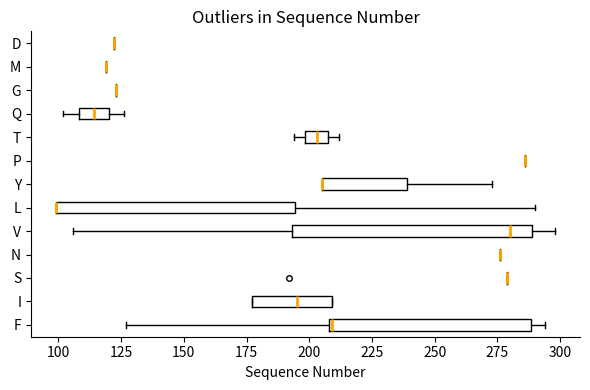

Reading bottom to top, read every box against the x-axis: the position of its median line, the range the box covers, and the ends of its whiskers. The values are not printed on the chart, so give them approximately, as read against the axis.

F: median 210, box 210 to 290, whiskers 125 to 295
I: median 195, box 175 to 210, whiskers 175 to 210
S: box collapsed to a line at 280, whiskers 280 to 280
N: box collapsed to a line at 275, whiskers 275 to 275
V: median 280, box 195 to 290, whiskers 105 to 300
L: median 100 (drawn on the box's left edge), box 100 to 195, whiskers 100 to 290
Y: median 205 (drawn on the box's left edge), box 205 to 240, whiskers 205 to 275
P: box collapsed to a line at 285, whiskers 285 to 285
T: median 205, box 200 to 210, whiskers 195 to 210 (just right of the box's right edge)
Q: median 115, box 110 to 120, whiskers 100 to 125
G: box collapsed to a line at 125, whiskers 125 to 125
M: box collapsed to a line at 120, whiskers 120 to 120
D: box collapsed to a line at 120, whiskers 120 to 120